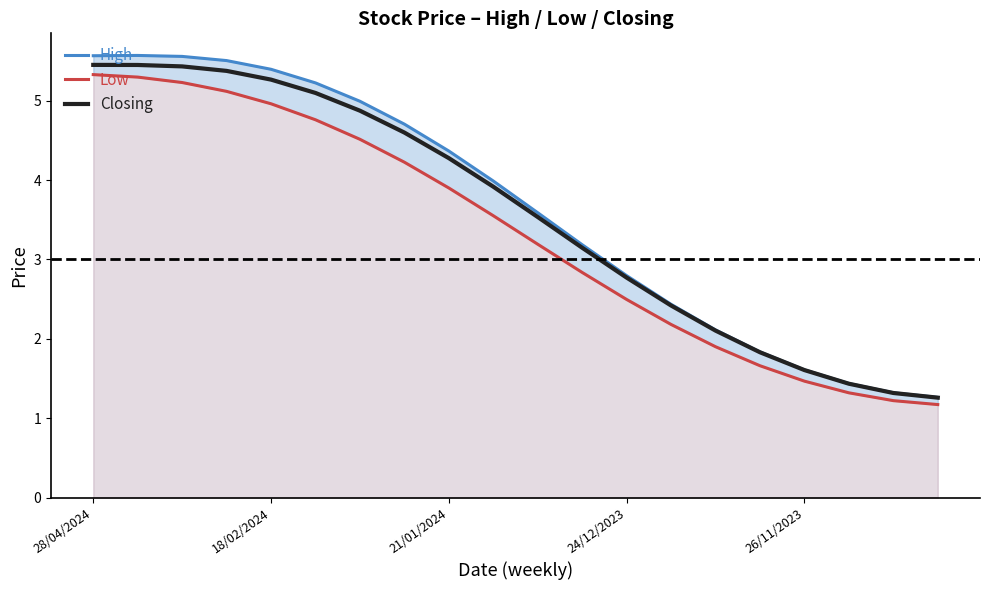

What is the sum of the High values at 11 and 7?

7.9